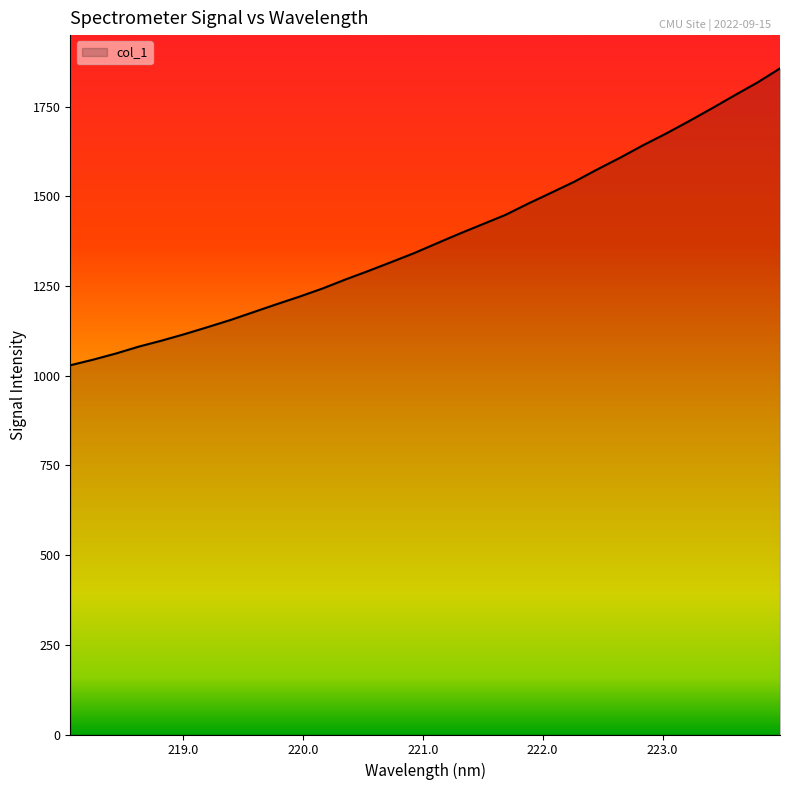

What is the difference between the maximum and minimum values?

827.3